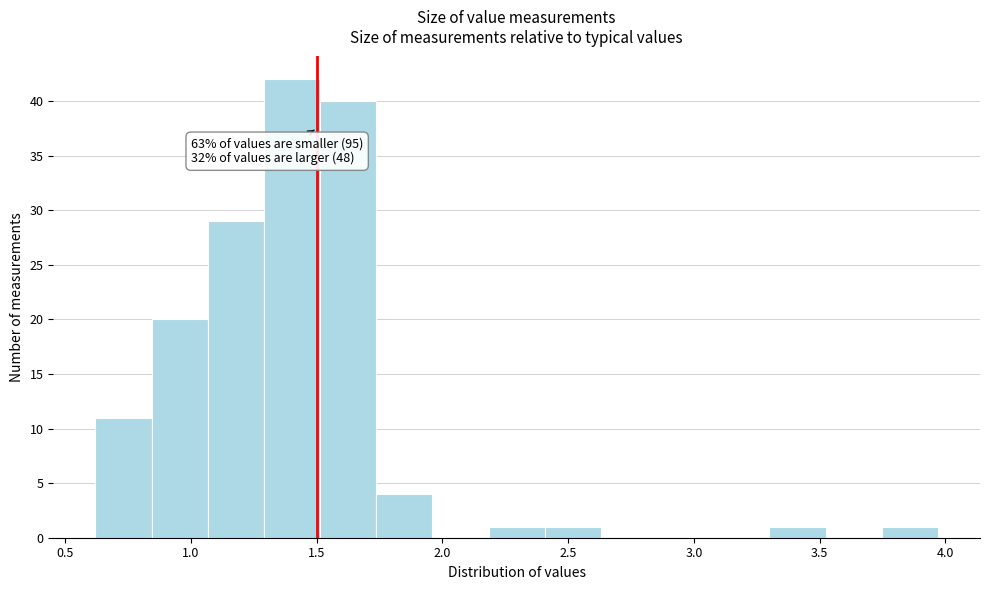

Over which range of the x-axis is the bar tallest?

1.30 to 1.50